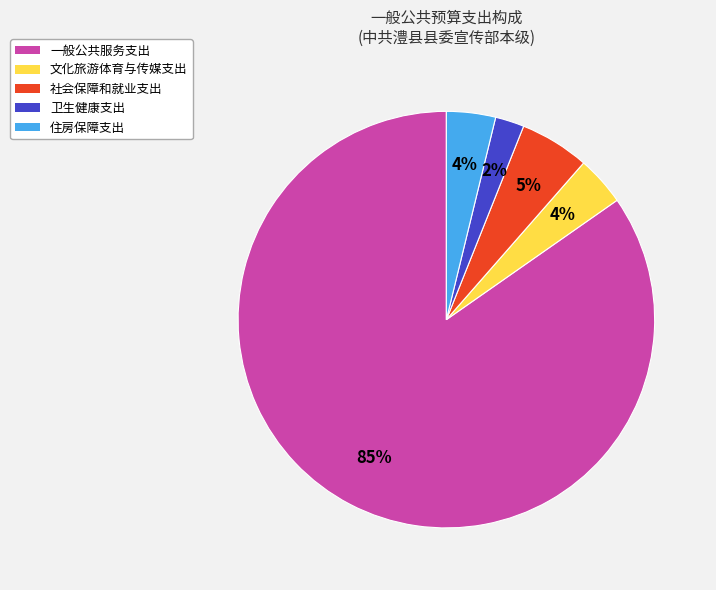

Is it true that 社会保障和就业支出 is 5% of the pie?

True